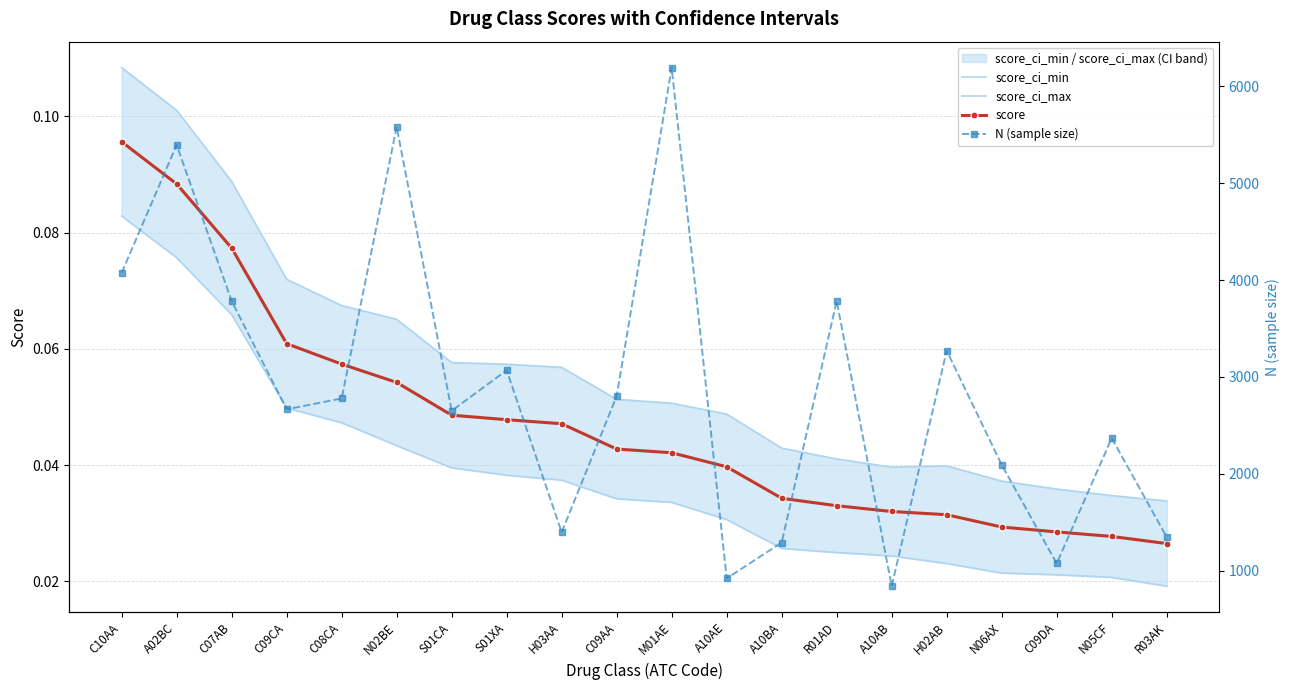

What is the difference between the maximum and minimum values in the score_ci_max series?

0.1